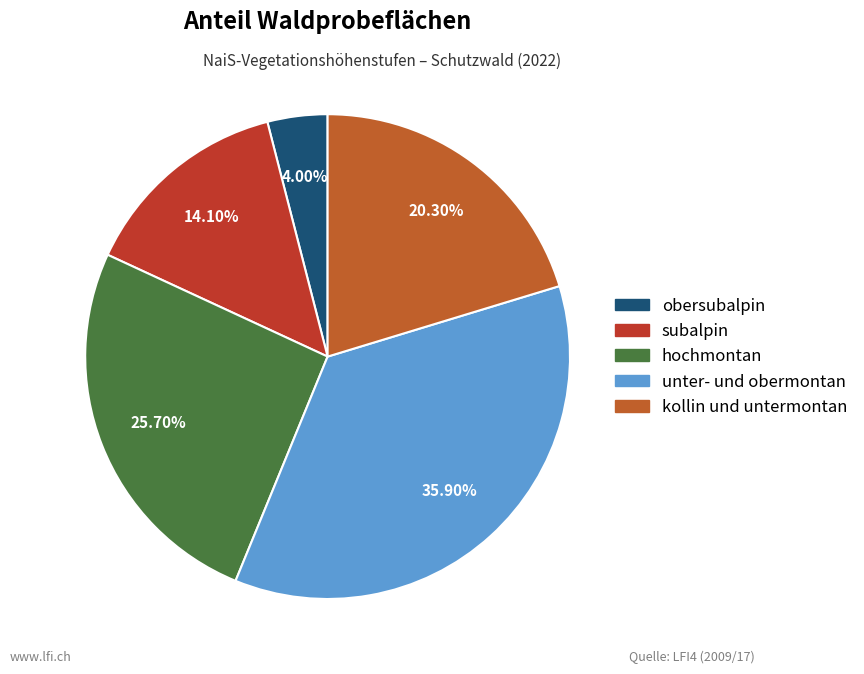

Count the number of slices in the pie.

5